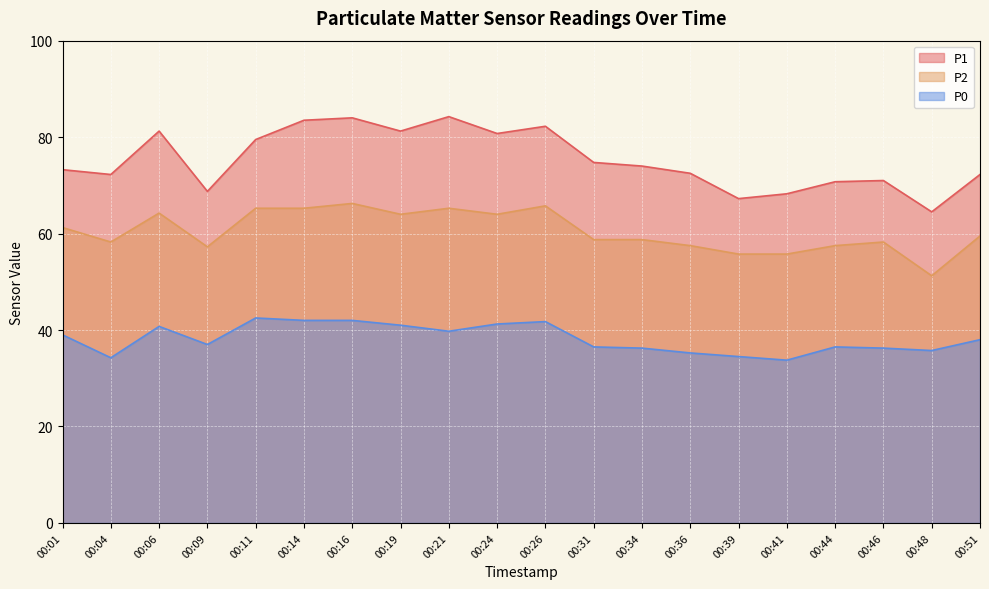

What is the difference between the maximum and minimum values in the P1 series?

19.8